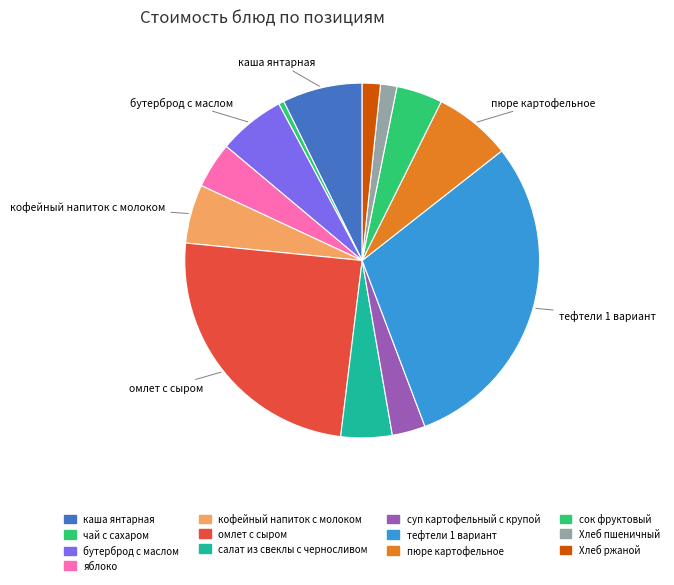

How many segments does this pie chart have?

13